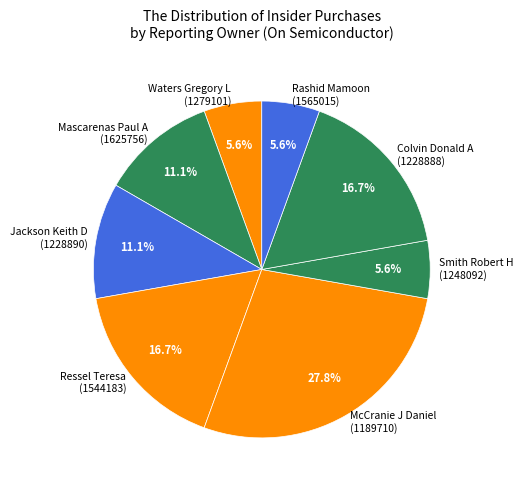

Which has a higher value, Waters Gregory L (1279101) or Jackson Keith D (1228890)?

Jackson Keith D (1228890)